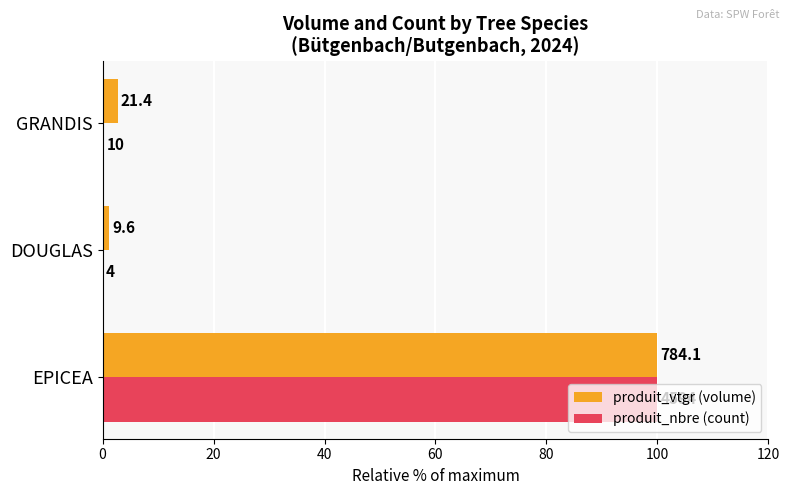

Rank the series by their average value, from lowest to highest.

produit_nbre (count), produit_vtgr (volume)